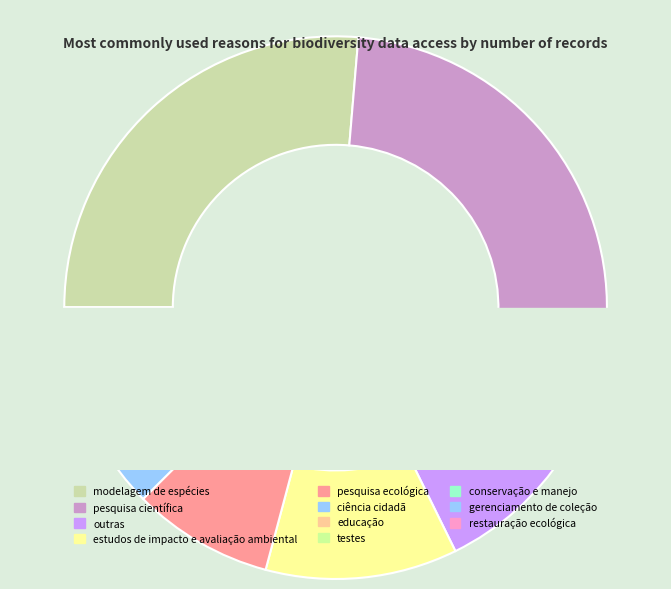

How many slices are in this pie chart?

11